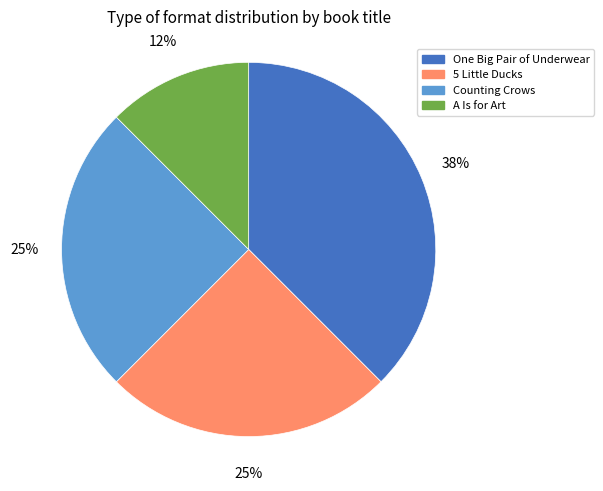

Which category has the smallest portion of the pie?

A Is for Art